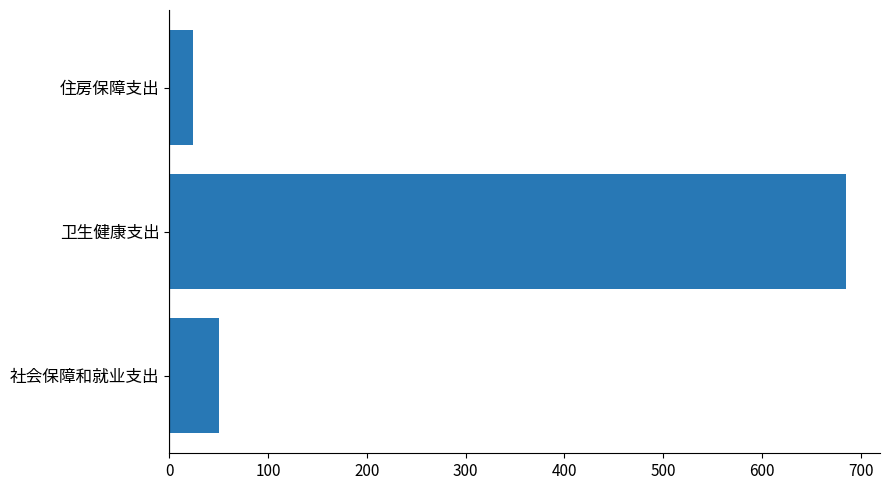

How many distinct data groups are displayed?

1